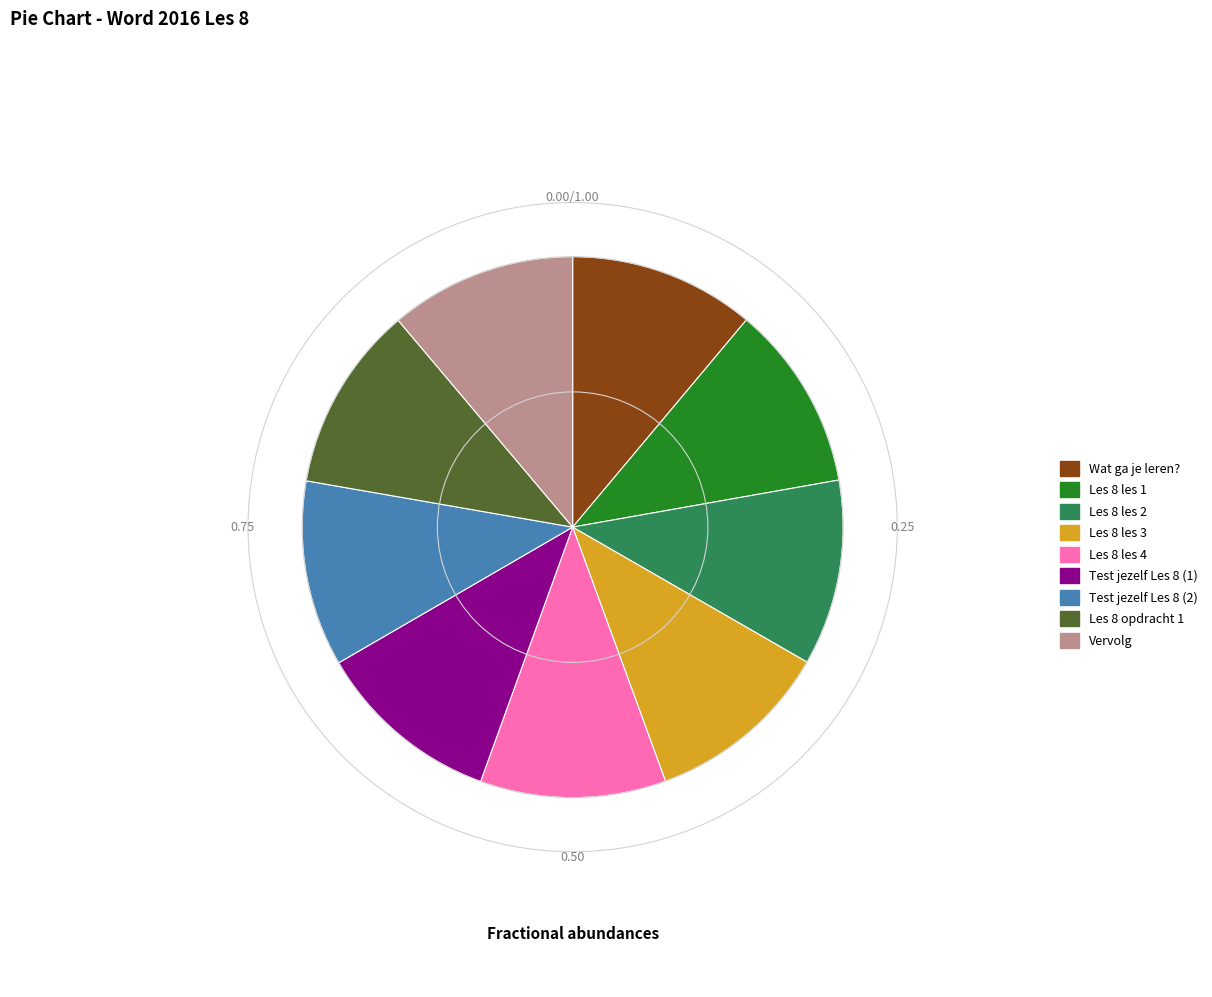

Combined, do Les 8 opdracht 1 and Vervolg account for over 50%?

No